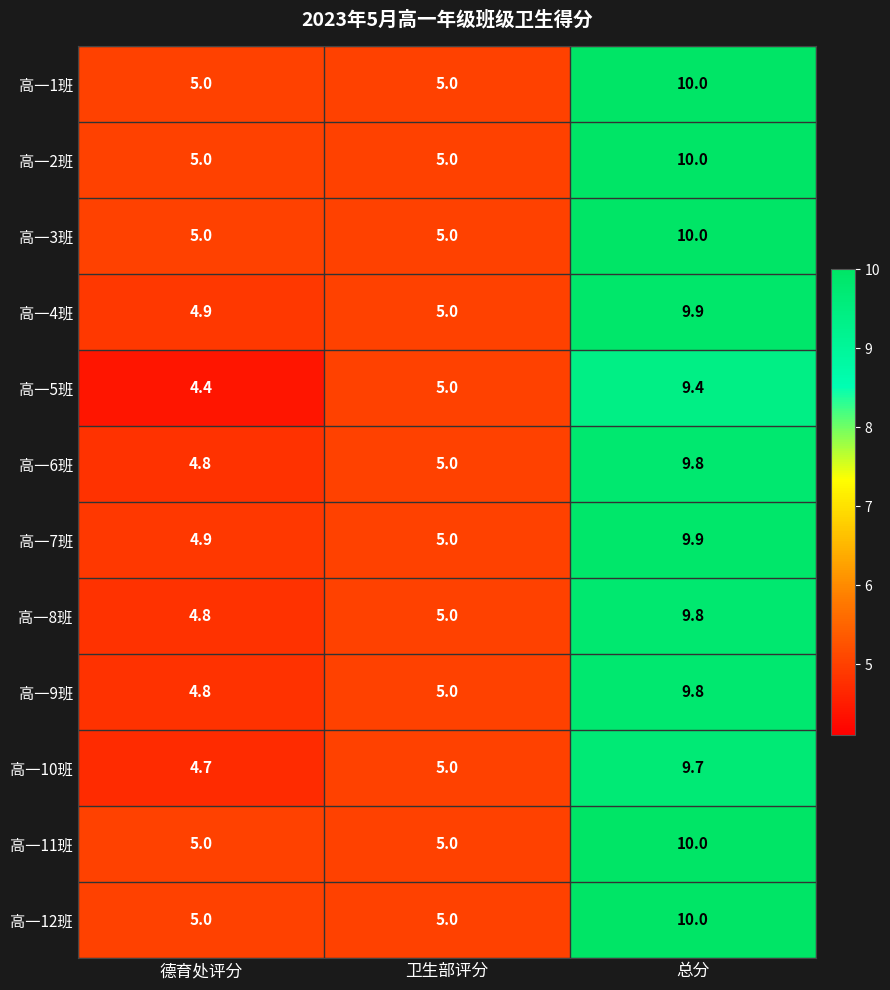

How many series are shown in this chart?

12